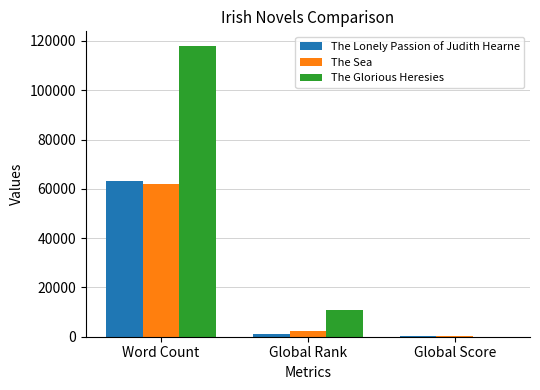

How many groups of bars are there?

3